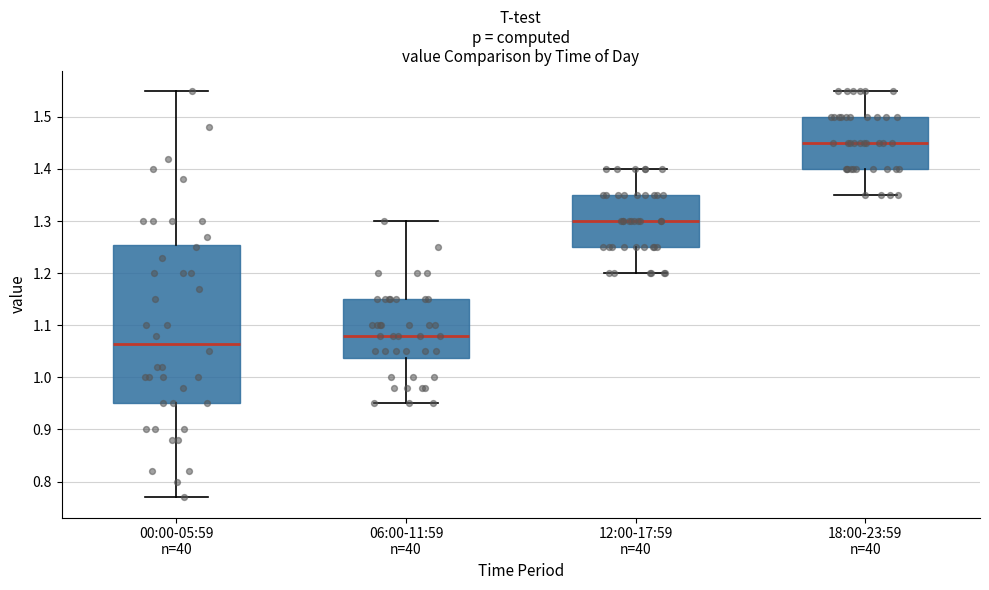

Reading left to right, transcribe this box plot: for each box, give where its median line is, the range the box spans, and where its two whiskers end, as read against the y-axis. The values are not printed on the chart, so give them approximately, as read against the axis.

00:00-05:59 n=40: median 1.07, box 0.95 to 1.26, whiskers 0.77 to 1.55
06:00-11:59 n=40: median 1.08, box 1.04 to 1.15, whiskers 0.95 to 1.30
12:00-17:59 n=40: median 1.30, box 1.25 to 1.35, whiskers 1.20 to 1.40
18:00-23:59 n=40: median 1.45, box 1.40 to 1.50, whiskers 1.35 to 1.55